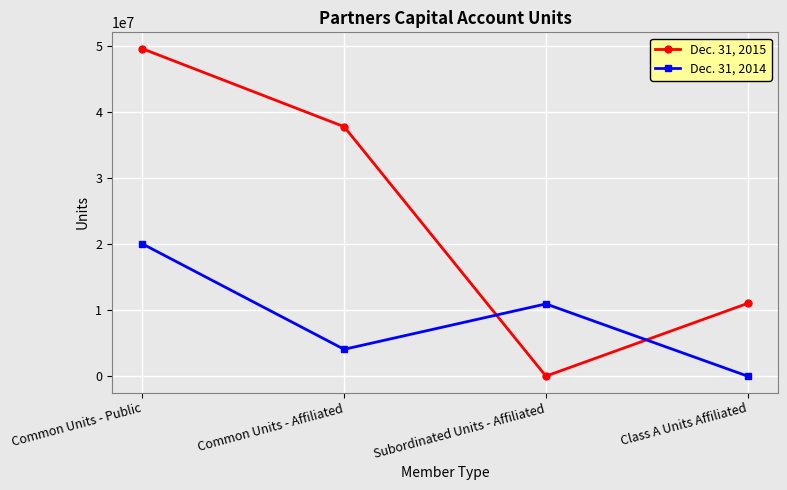

What is the value of the Dec. 31, 2014 point at the 1st from the left?

20036329